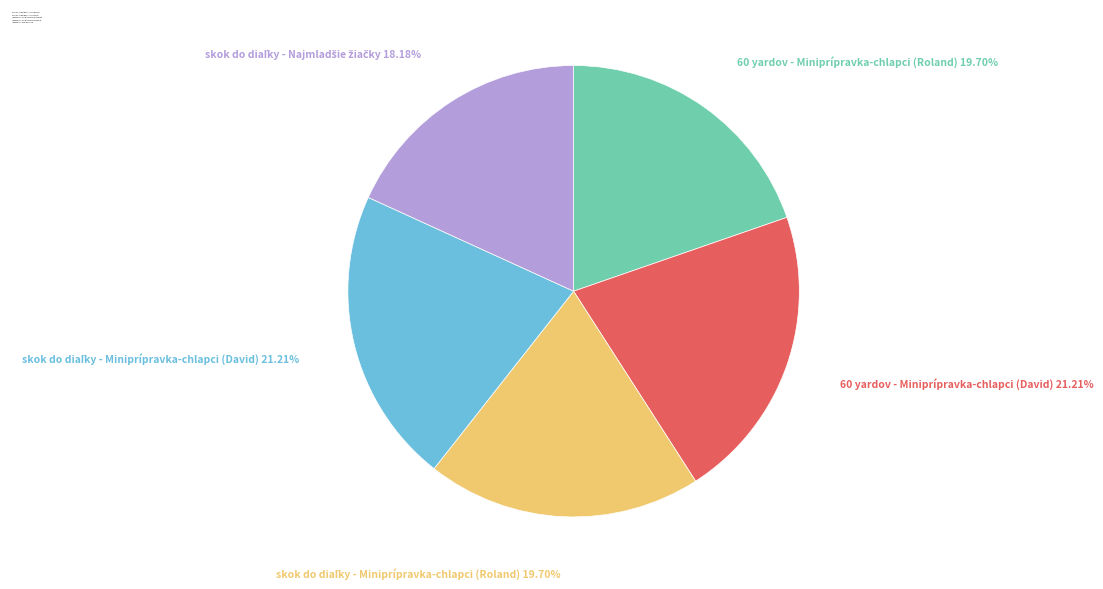

Is there a majority slice in this chart?

No